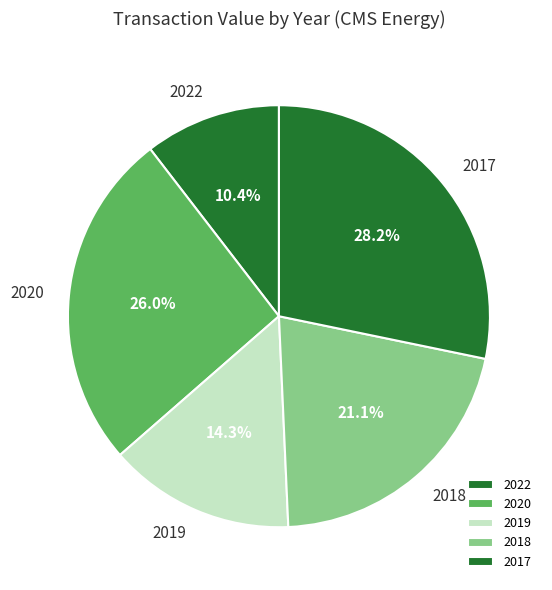

Do 2017 and 2018 together represent more than half of the pie?

No